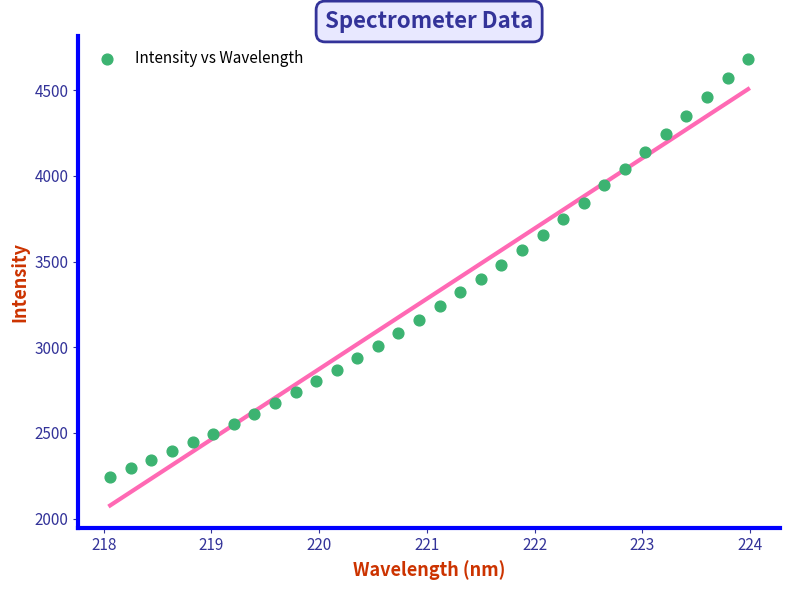

What is the range of Y values (max minus min)?

2441.3